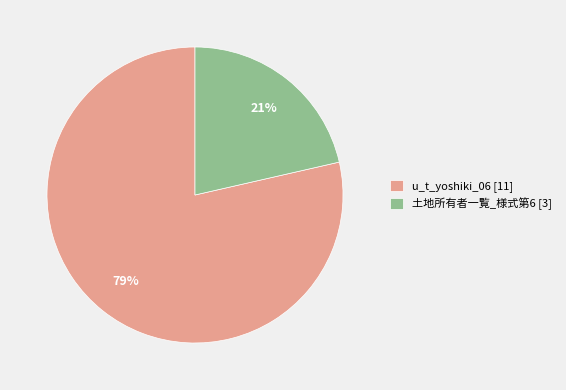

Combined, do 土地所有者一覧_様式第6 [3] and u_t_yoshiki_06 [11] account for over 50%?

Yes